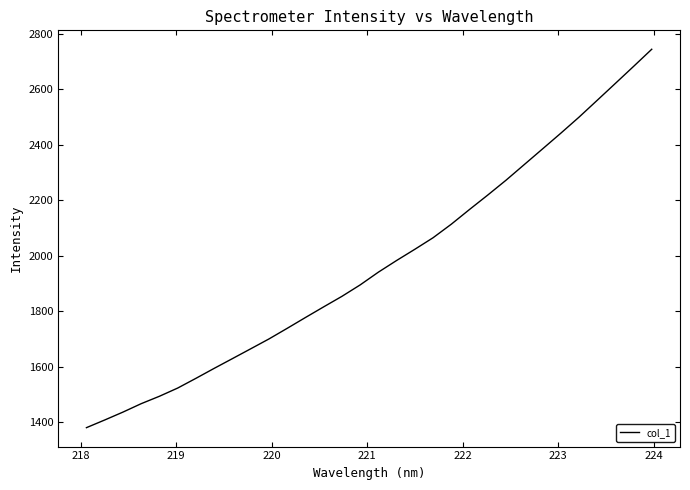

What is the difference between the maximum and minimum values?

1363.8